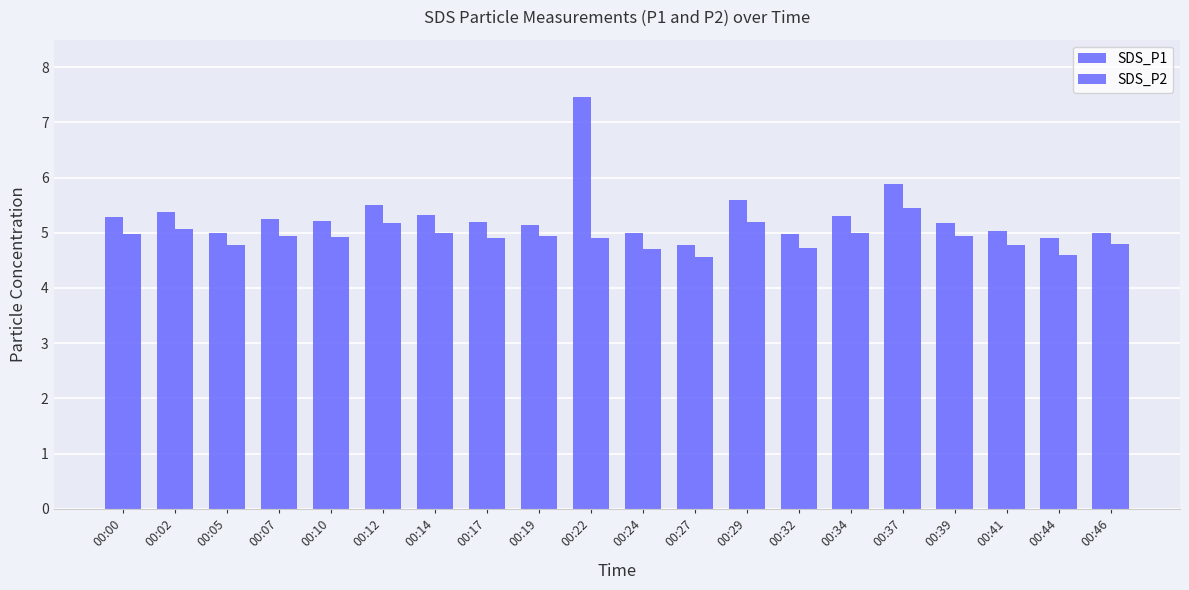

Reading right to left, what are all the values shown in this chart?

SDS_P1: 5.0	4.9	5.0	5.2	5.9	5.3	5.0	5.6	4.8	5.0	7.5	5.2	5.2	5.3	5.5	5.2	5.2	5.0	5.4	5.3
SDS_P2: 4.8	4.6	4.8	5.0	5.5	5.0	4.7	5.2	4.6	4.7	4.9	5.0	4.9	5.0	5.2	4.9	5.0	4.8	5.1	5.0